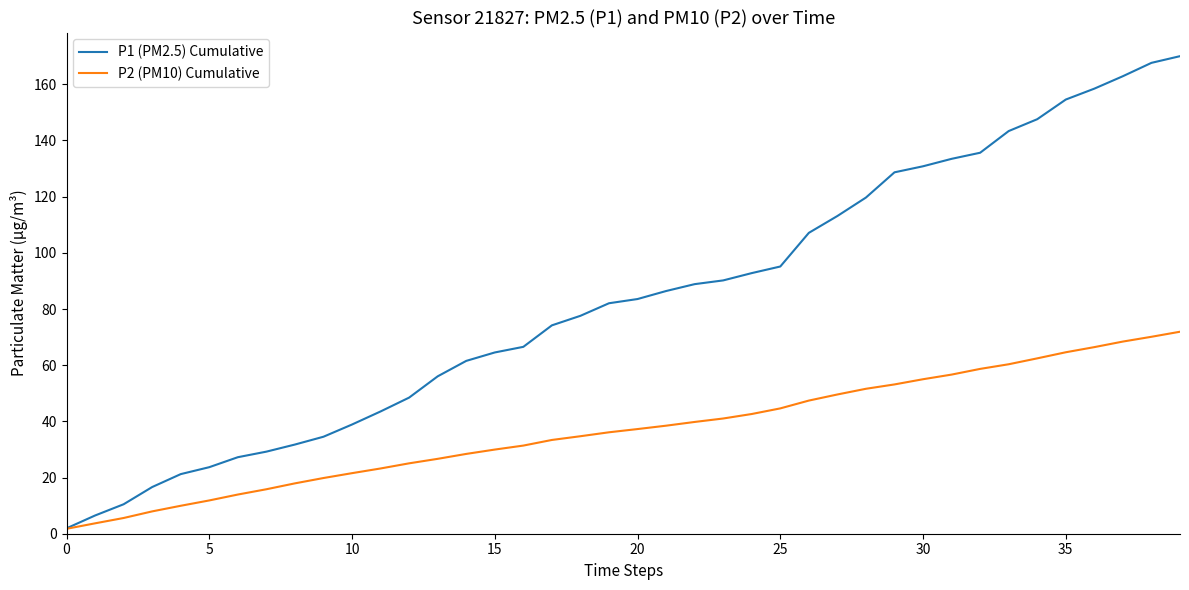

What is the maximum value shown in the chart?

170.0